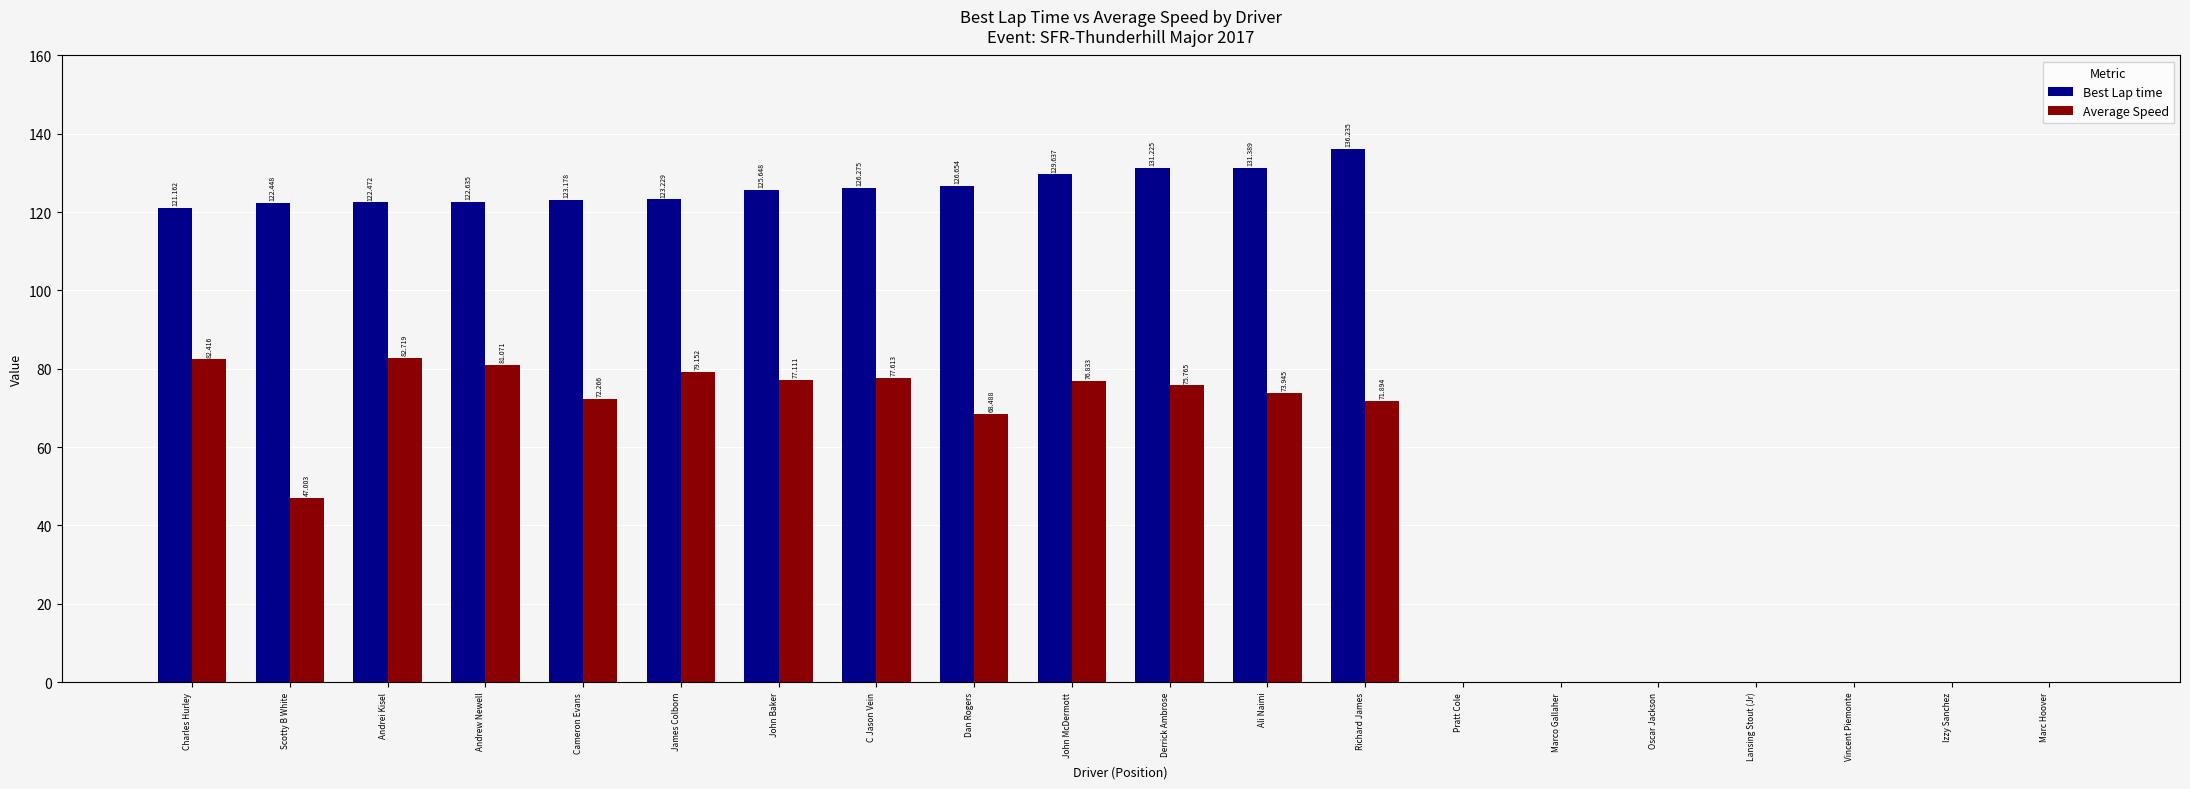

At which category is the sum across all series the highest?

Richard James